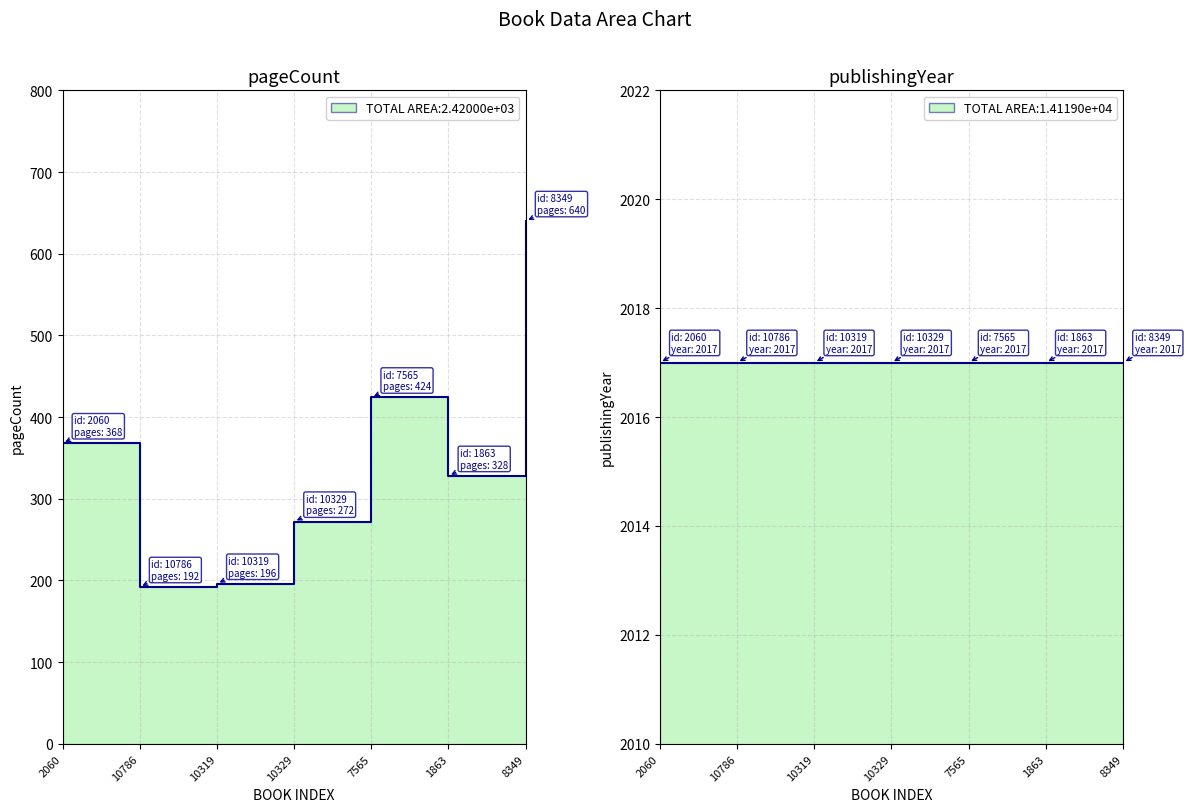

How many data points are above 328?

3